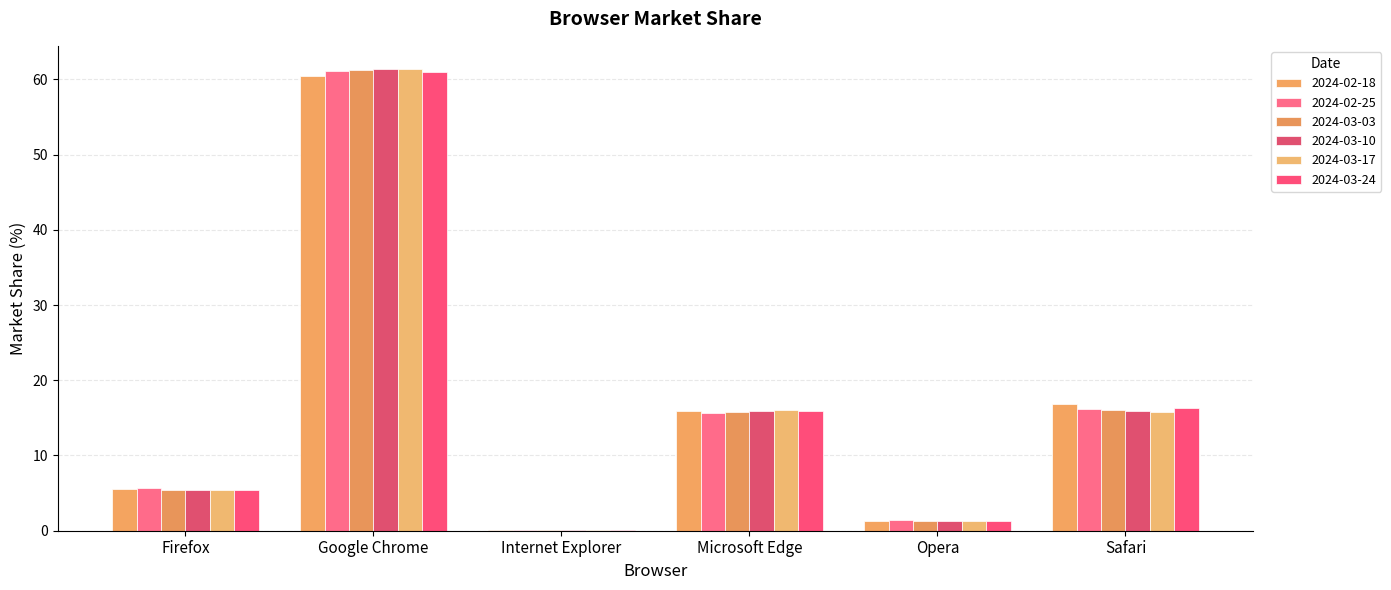

How many groups of bars are there?

6